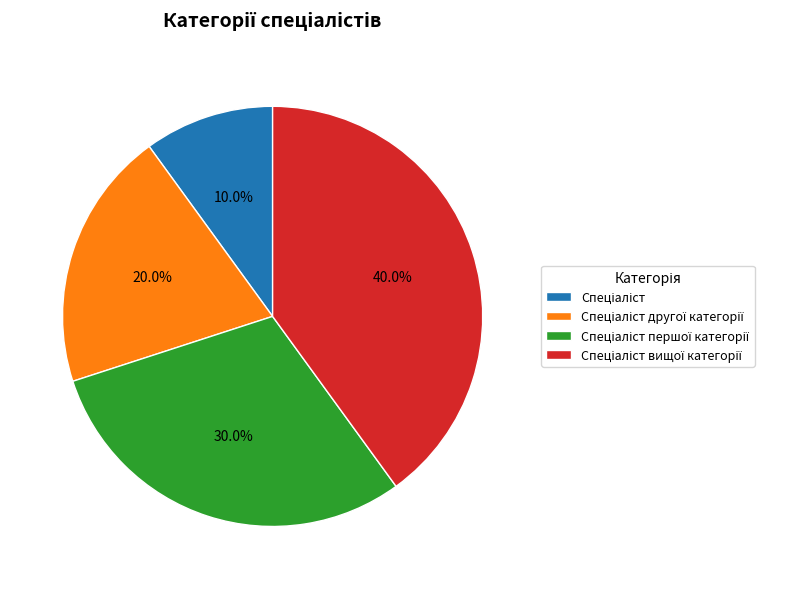

Is there any slice that represents more than half of the pie?

No